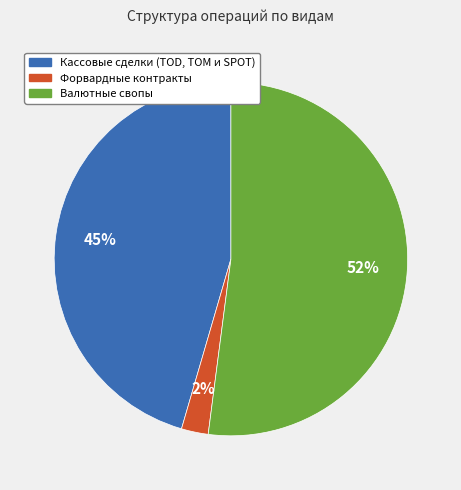

How many segments does this pie chart have?

3